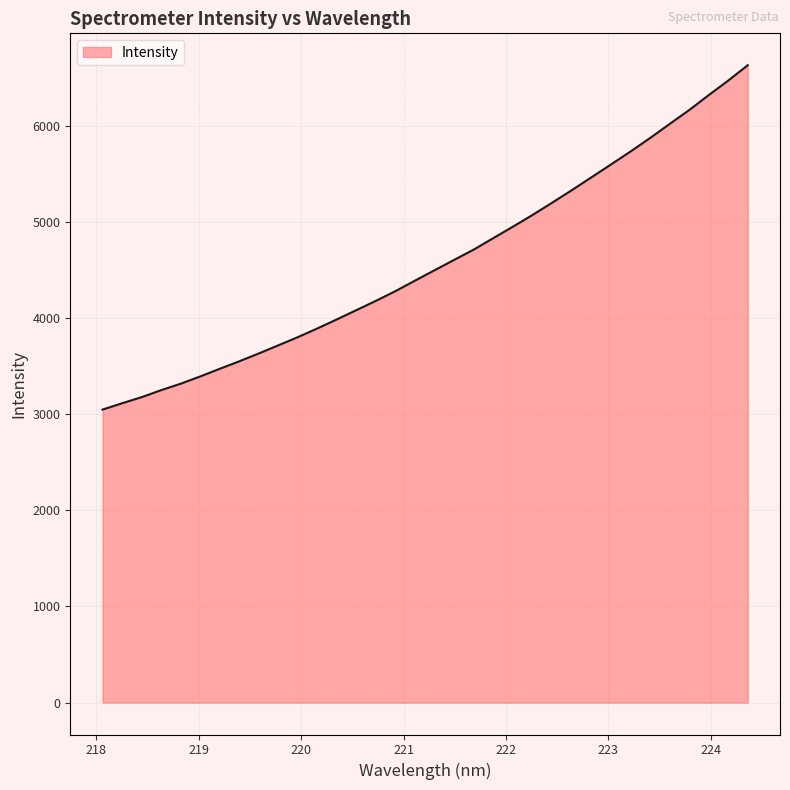

Does the chart have visible grid lines?

Yes